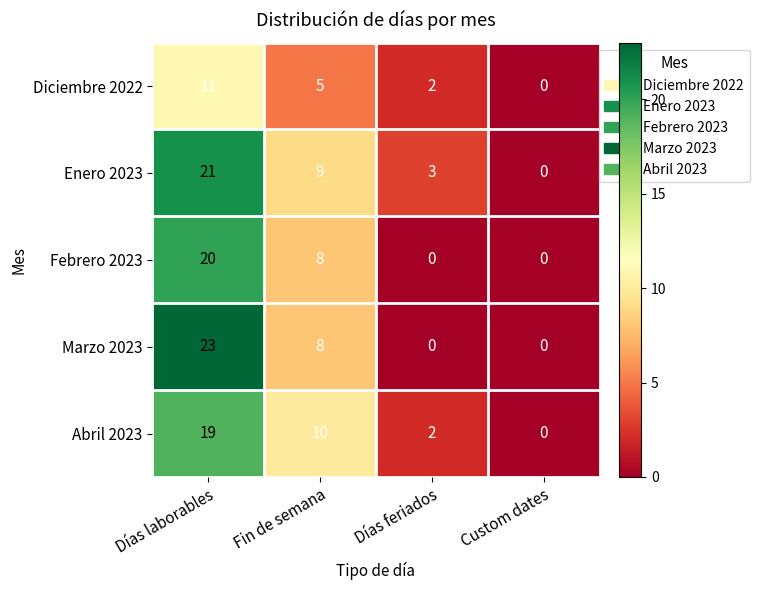

The value of Diciembre 2022 at Custom dates is 5. True or false?

False